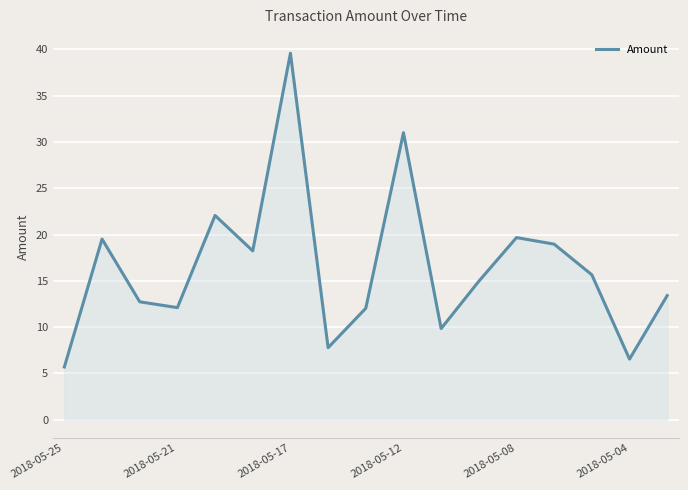

What is the smallest value displayed?

5.7